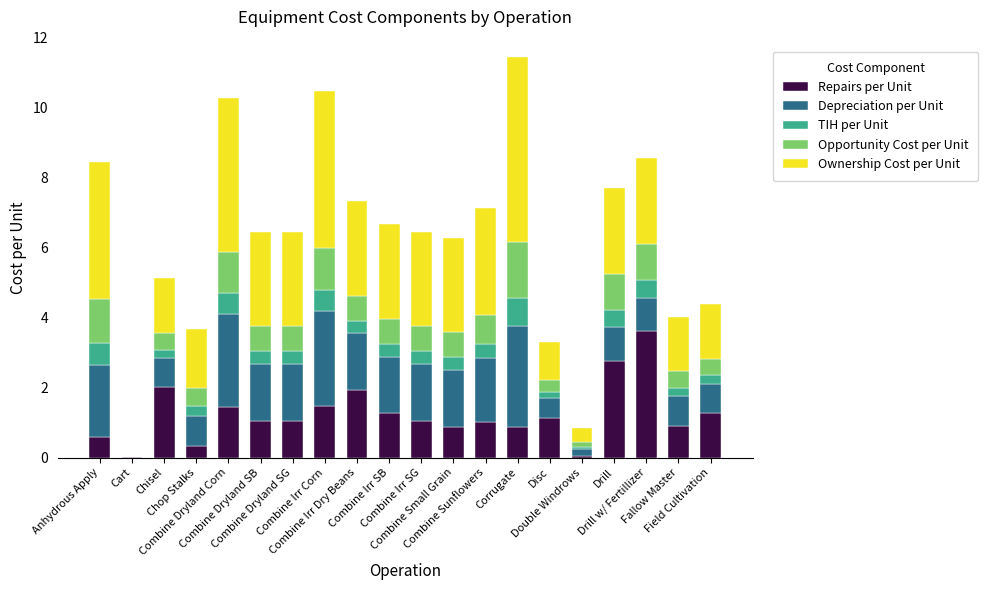

What is the sum of all Repairs per Unit values?

24.8